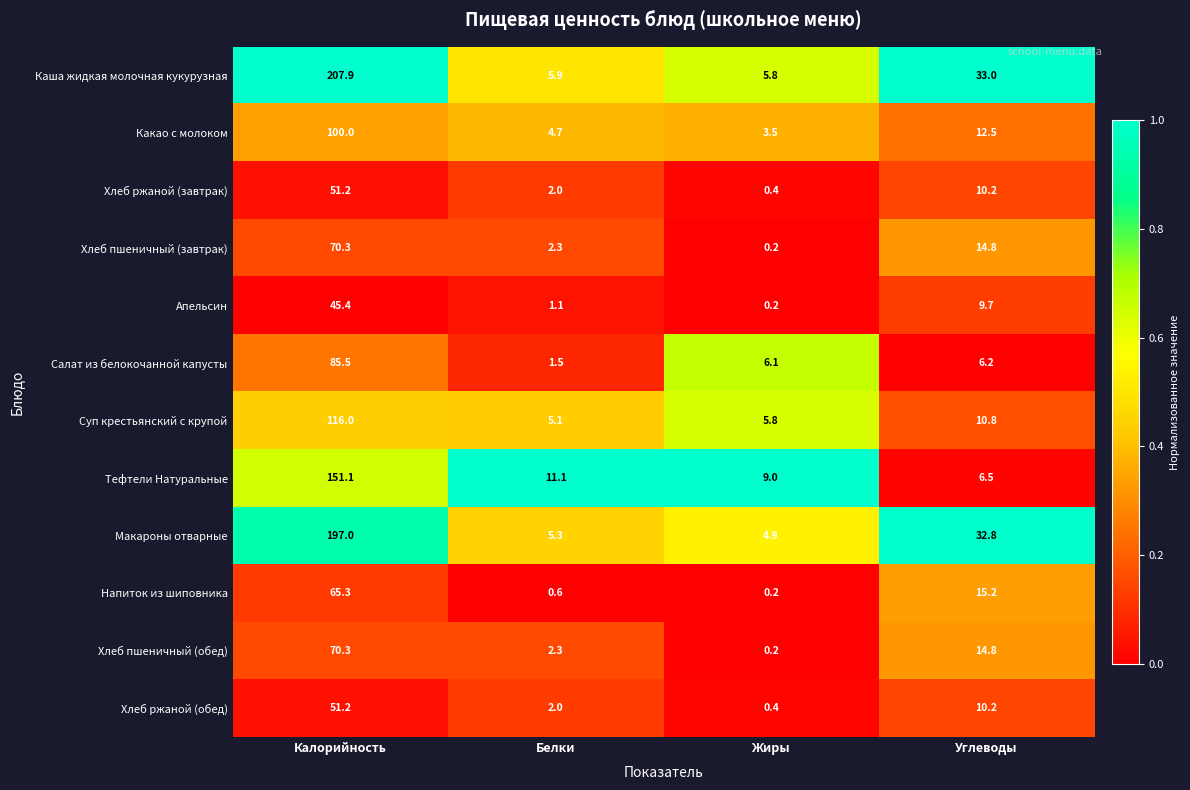

What value does the Макароны отварные series have at Калорийность?

197.0